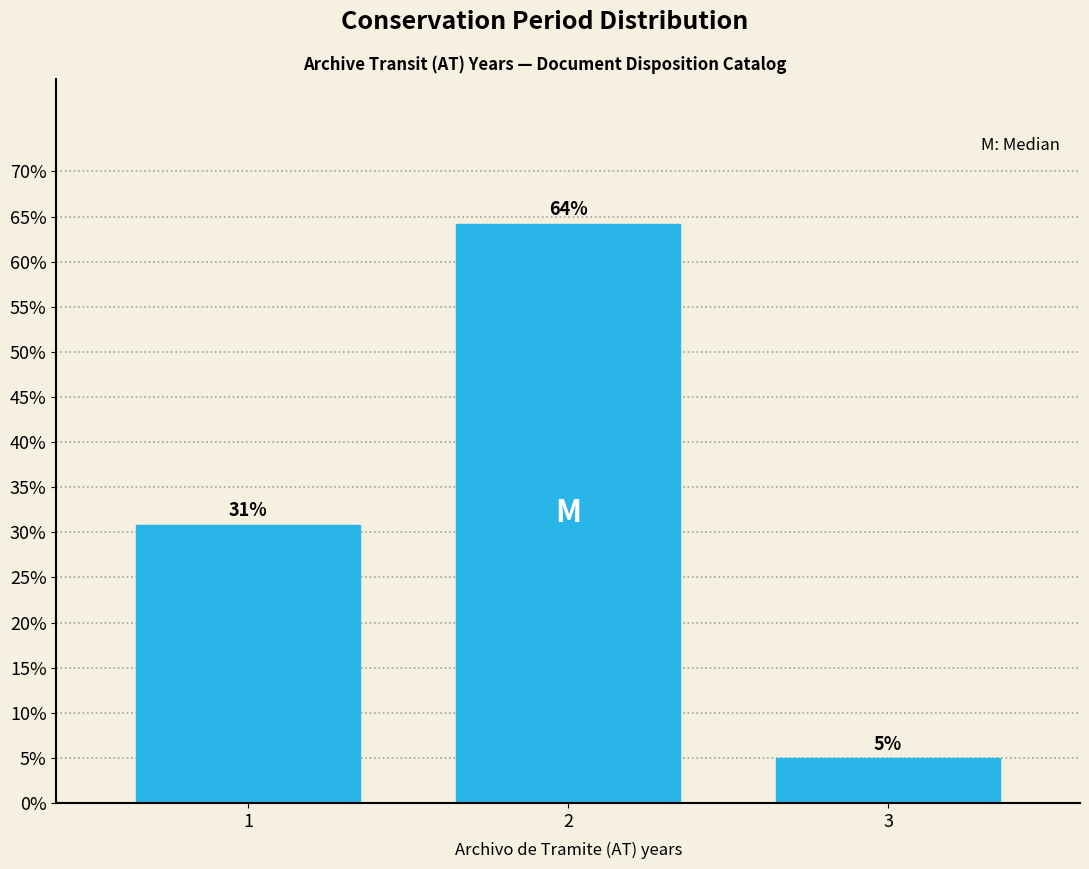

Read the value at 2.

64.2